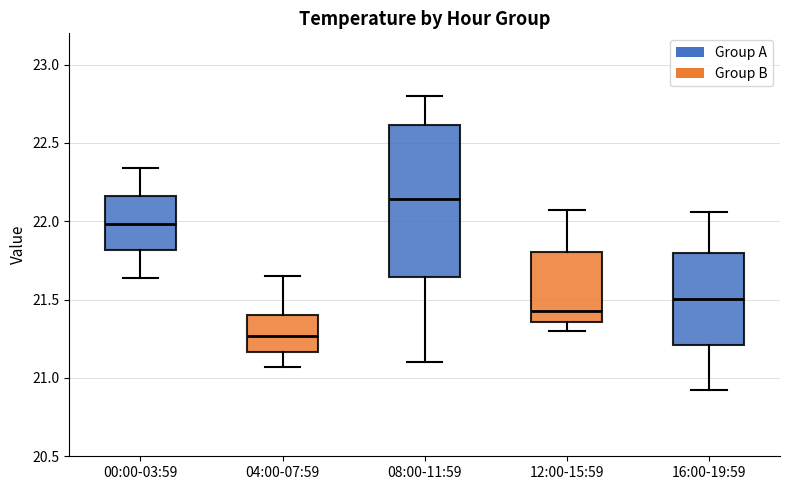

Reading left to right, read every box against the y-axis: the position of its median line, the range the box covers, and the ends of its whiskers. The values are not printed on the chart, so give them approximately, as read against the axis.

00:00-03:59: median 22.00, box 21.80 to 22.15, whiskers 21.65 to 22.35
04:00-07:59: median 21.25, box 21.15 to 21.40, whiskers 21.05 to 21.65
08:00-11:59: median 22.15, box 21.65 to 22.60, whiskers 21.10 to 22.80
12:00-15:59: median 21.45, box 21.35 to 21.80, whiskers 21.30 to 22.05
16:00-19:59: median 21.50, box 21.20 to 21.80, whiskers 20.90 to 22.05